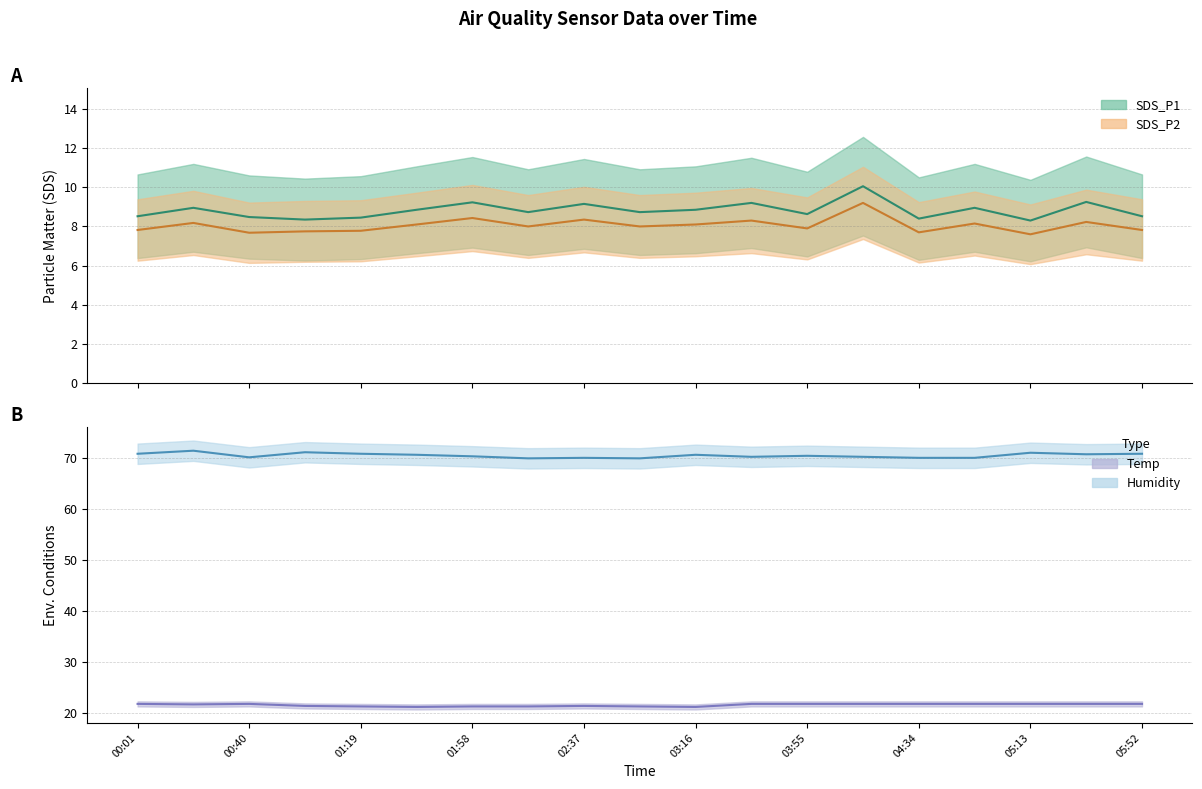

What is the label of the 18th point from the right?

00:21